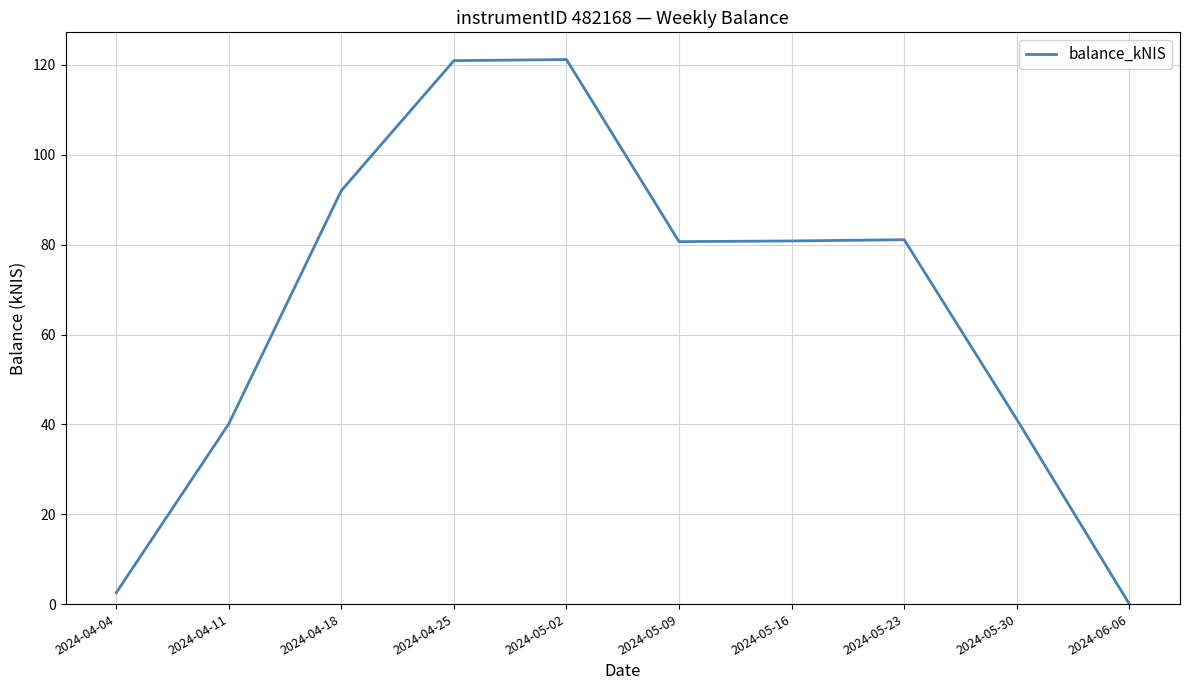

What is the change in value from 2024-05-16 to 2024-05-30?

-39.7